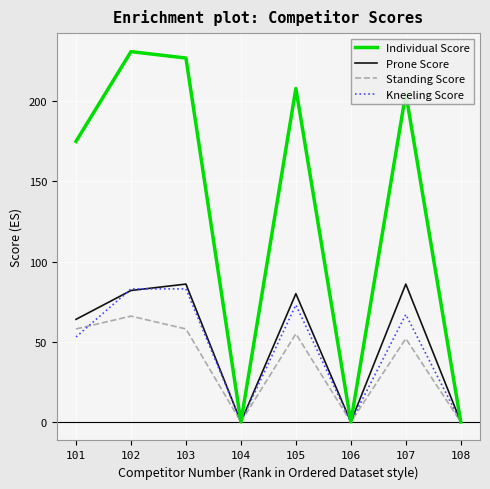

What is the total value across all series at 103?

454